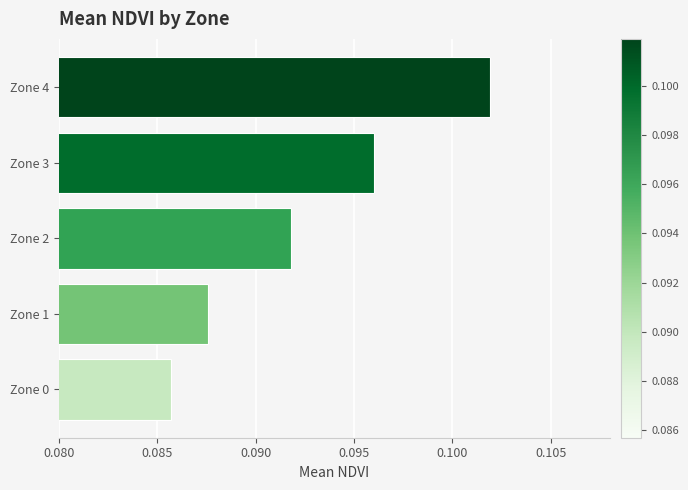

How many categories are shown in the chart?

5